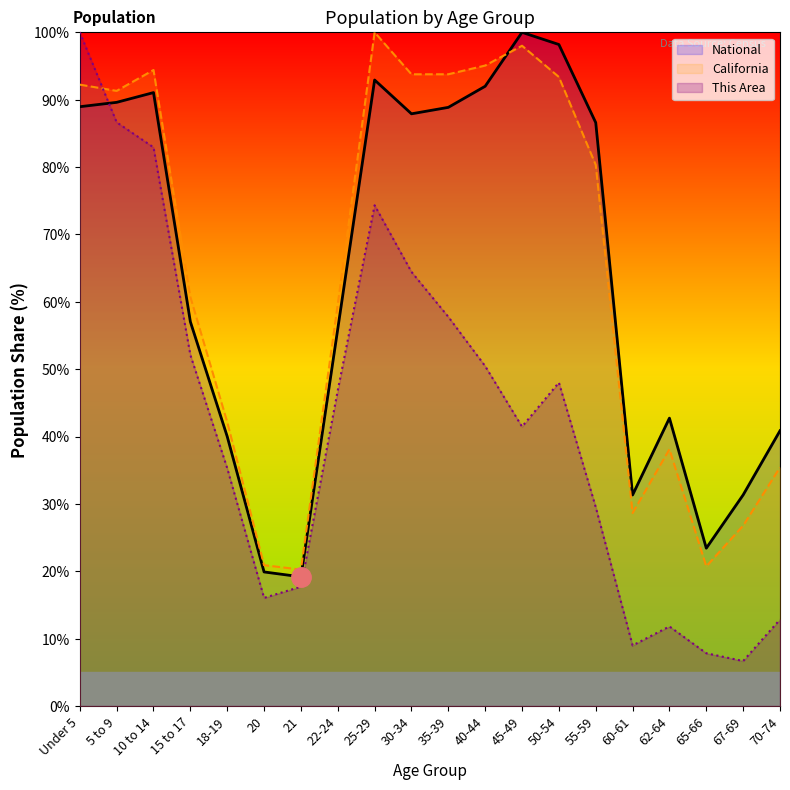

Is it true that California equals 93.8 at 35-39?

True